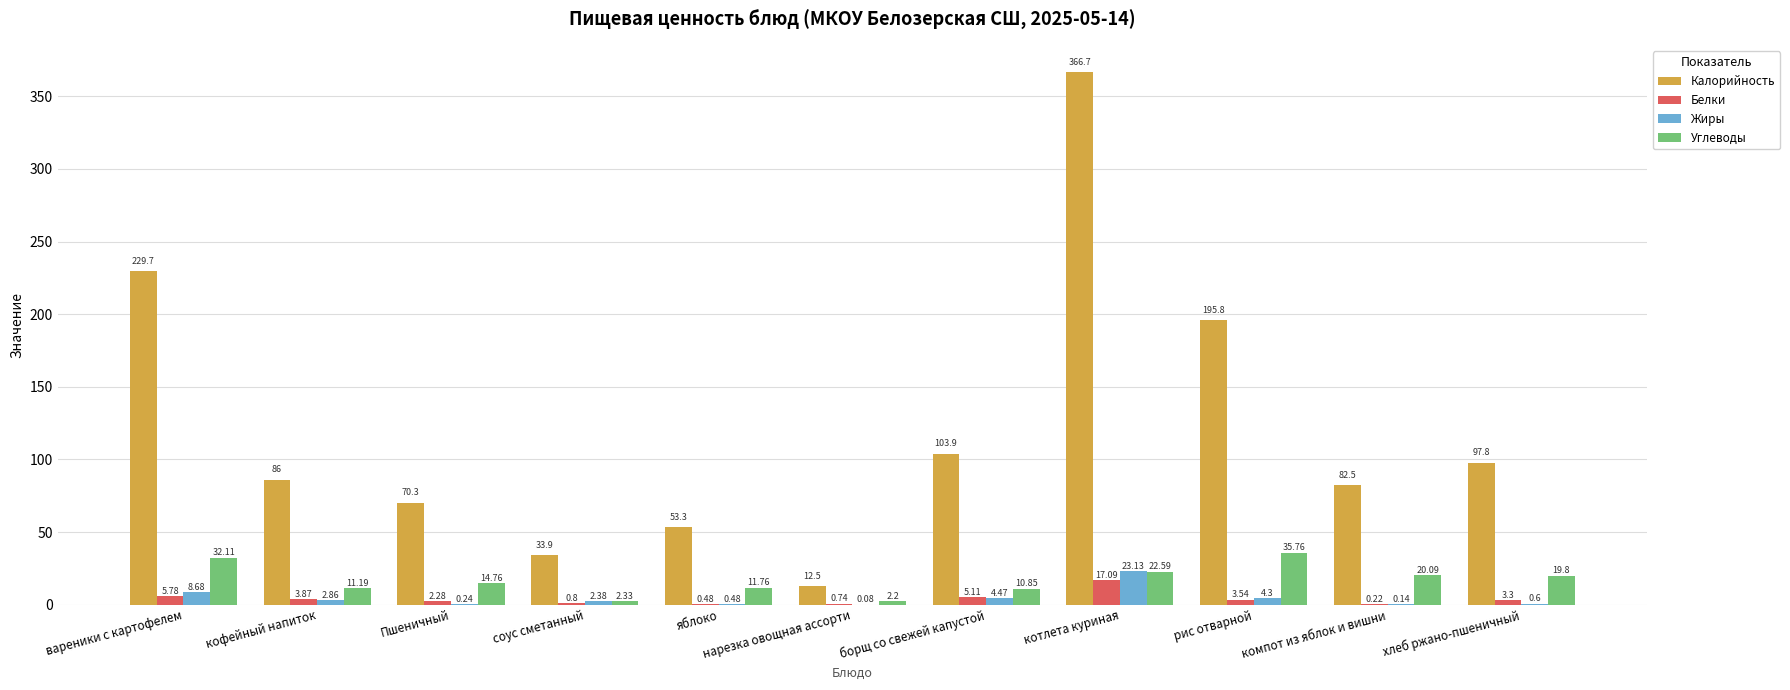

At which category is the sum across all series the highest?

котлета куриная